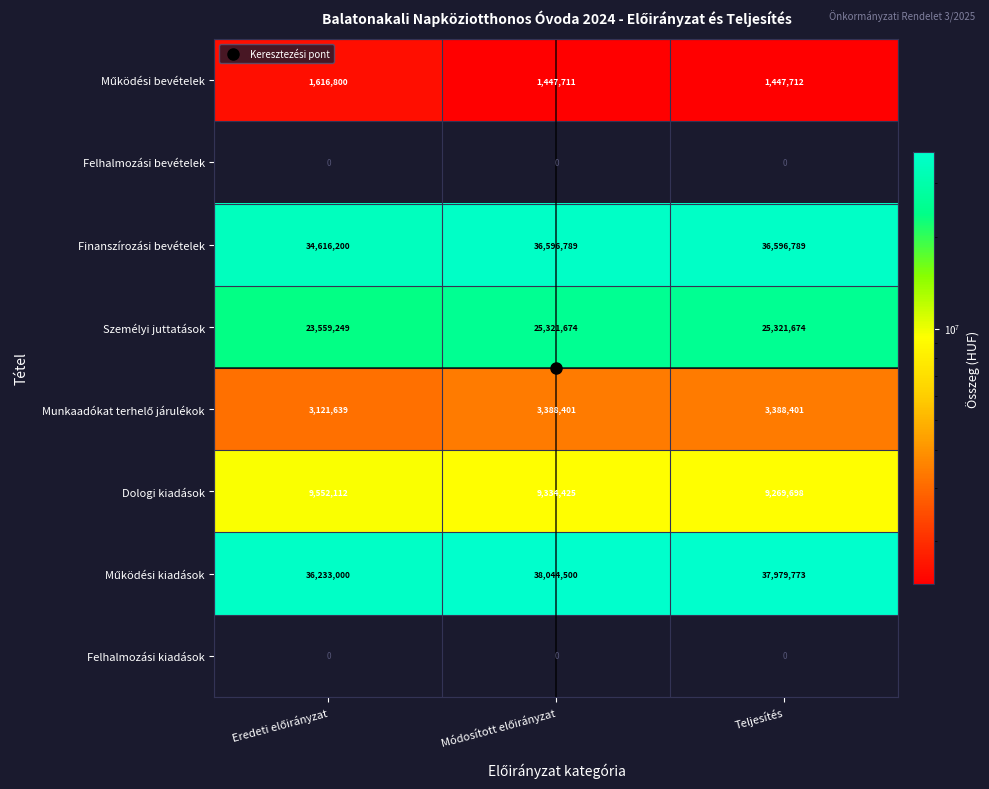

What is the difference between the highest and lowest values at Teljesítés?

37979773